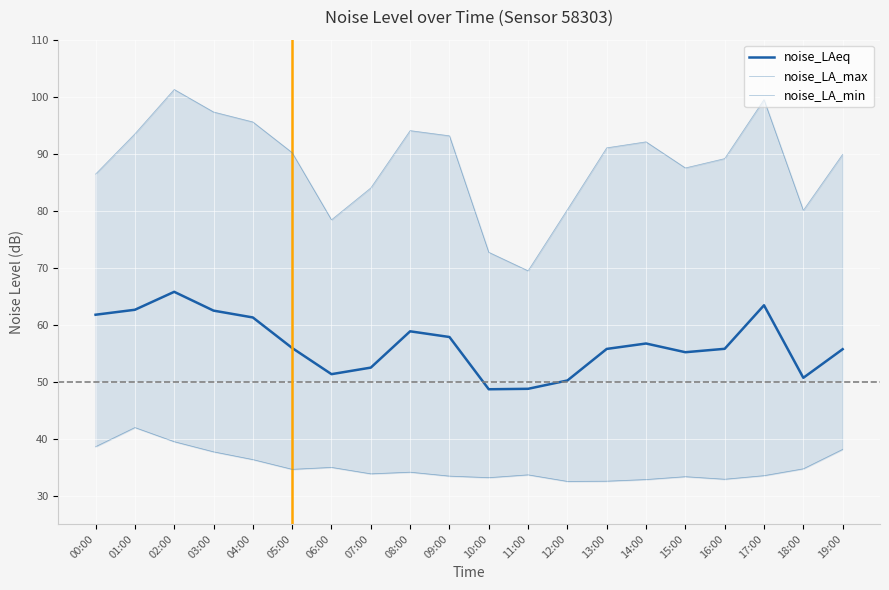

At how many categories does at least one series exceed 76?

18